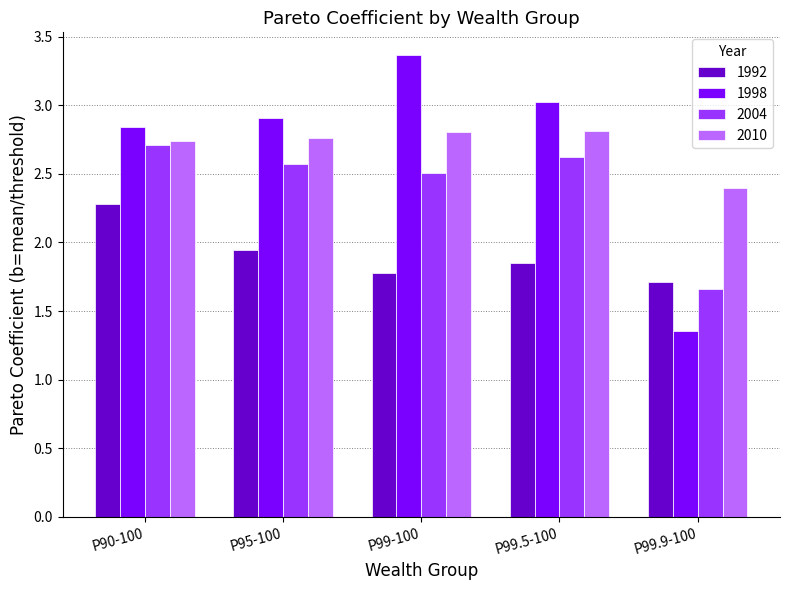

Where is 1998 nearest to the value 2?

P99.9-100